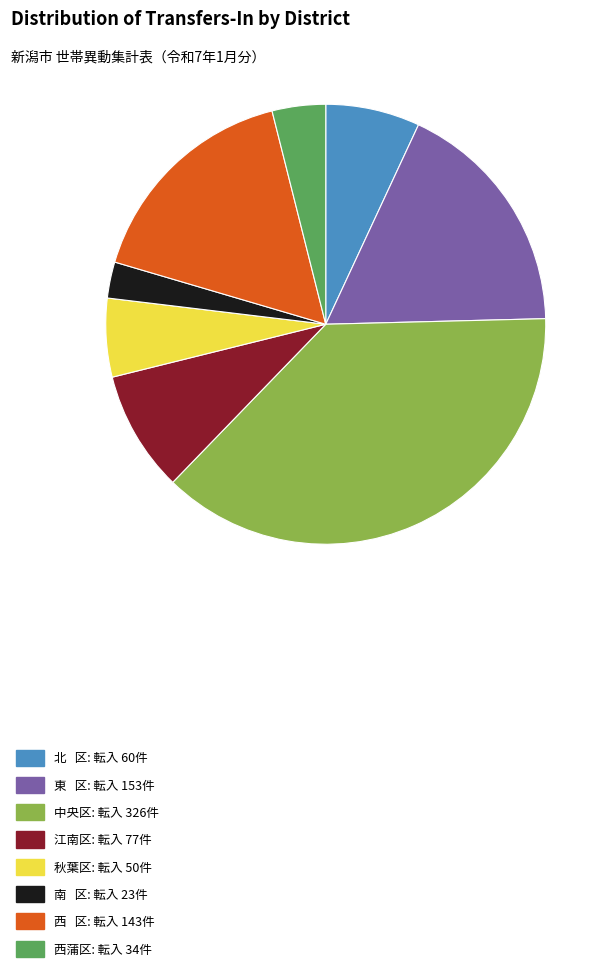

True or false: 中央区: 転入 326件 accounts for 25% of the total.

False